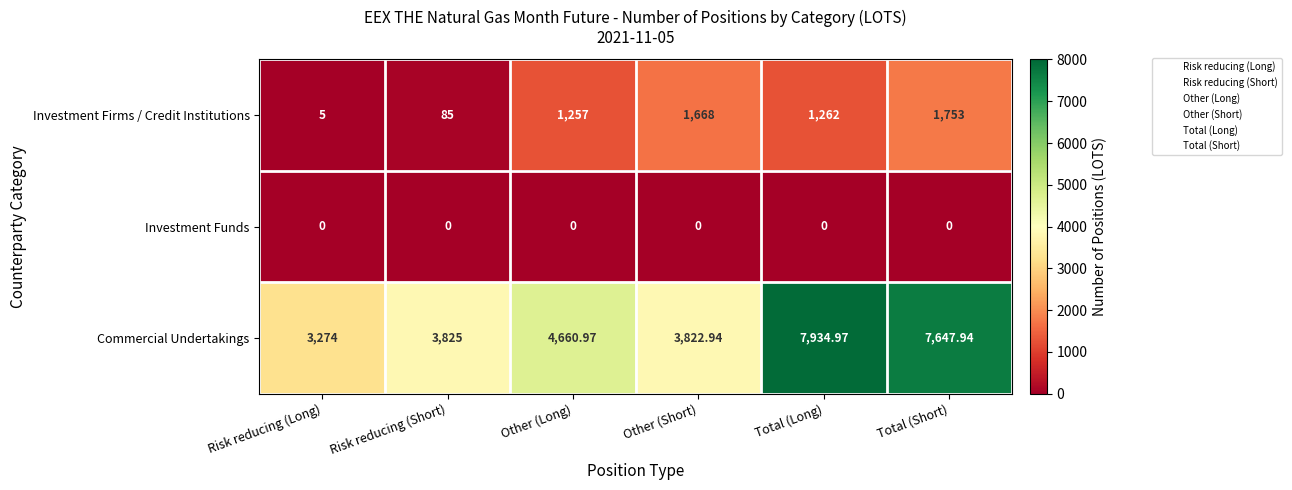

Which series has the largest range (max minus min)?

Commercial Undertakings